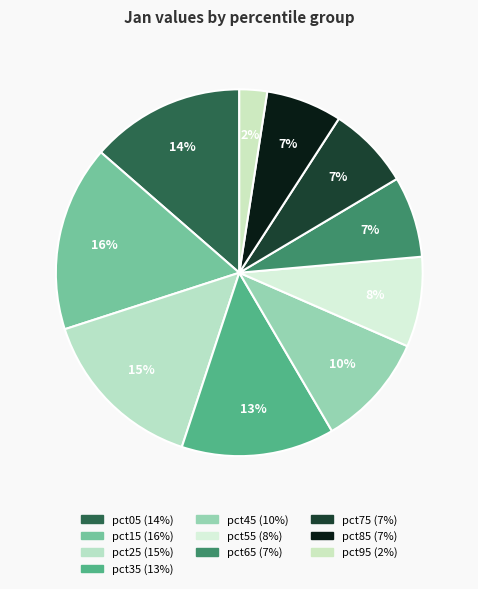

Is it true that pct05 is 2% of the pie?

False